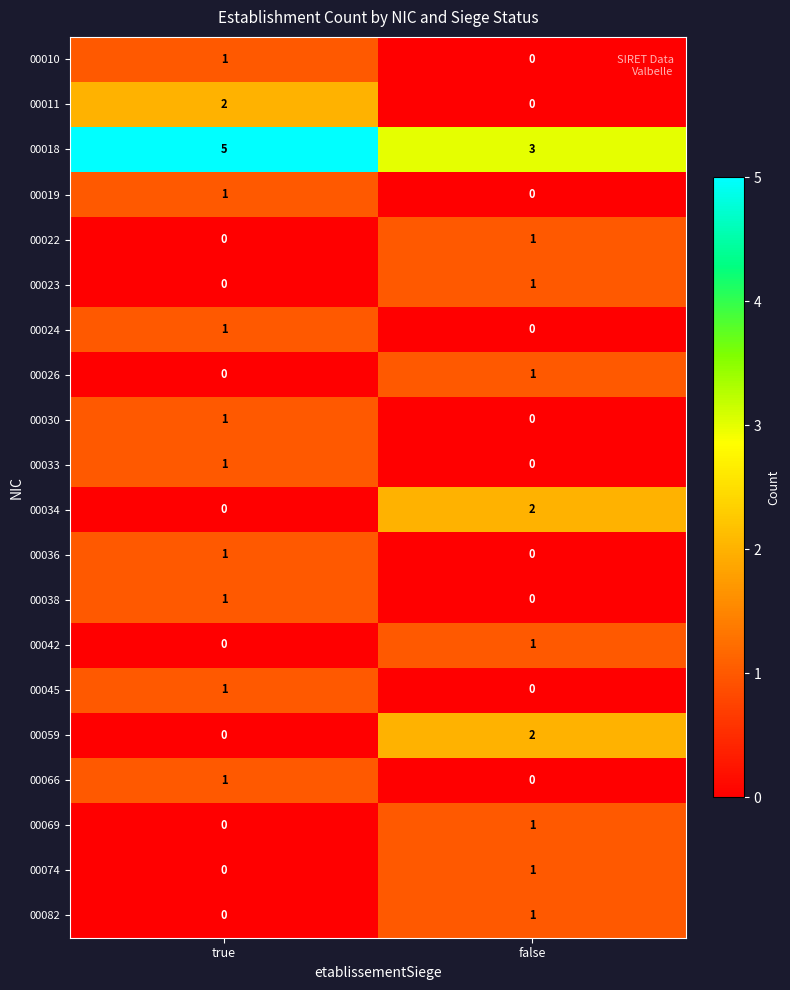

What is the average value of the 00018 series?

4